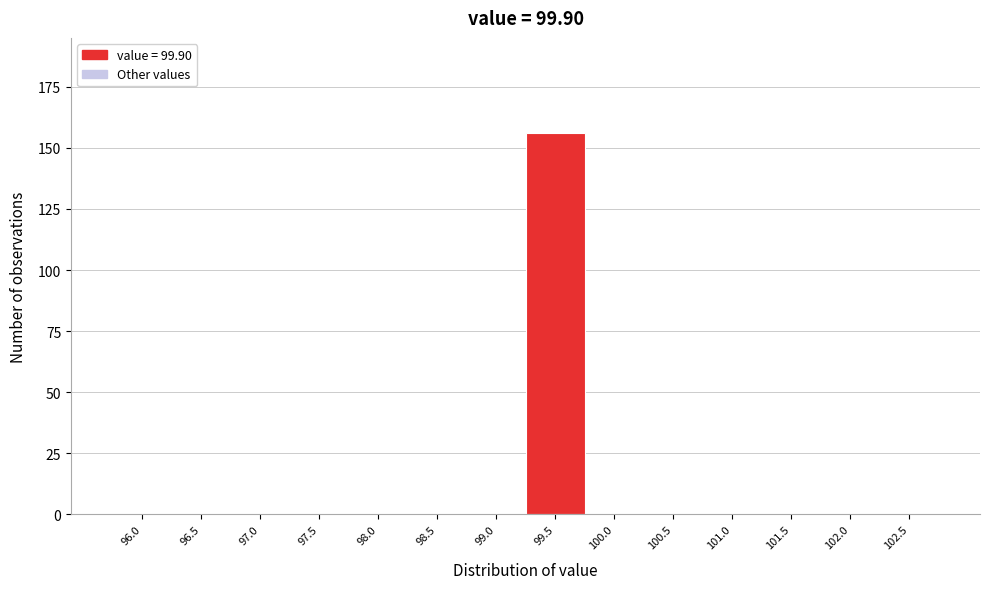

Reading right to left, what are all the values shown in this chart?

102.5=0	102.0=0	101.5=0	101.0=0	100.5=0	100.0=0	99.5=156	99.0=0	98.5=0	98.0=0	97.5=0	97.0=0	96.5=0	96.0=0